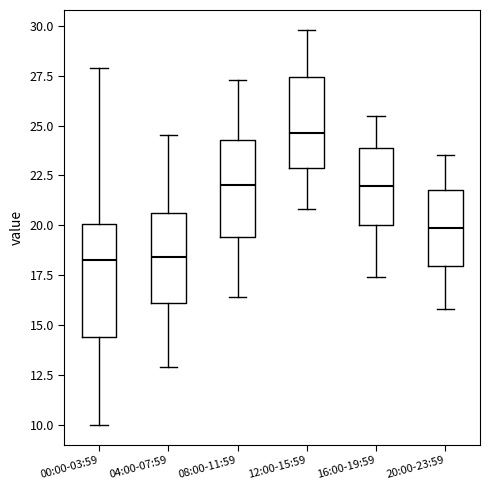

Which box has the highest median line?

12:00-15:59